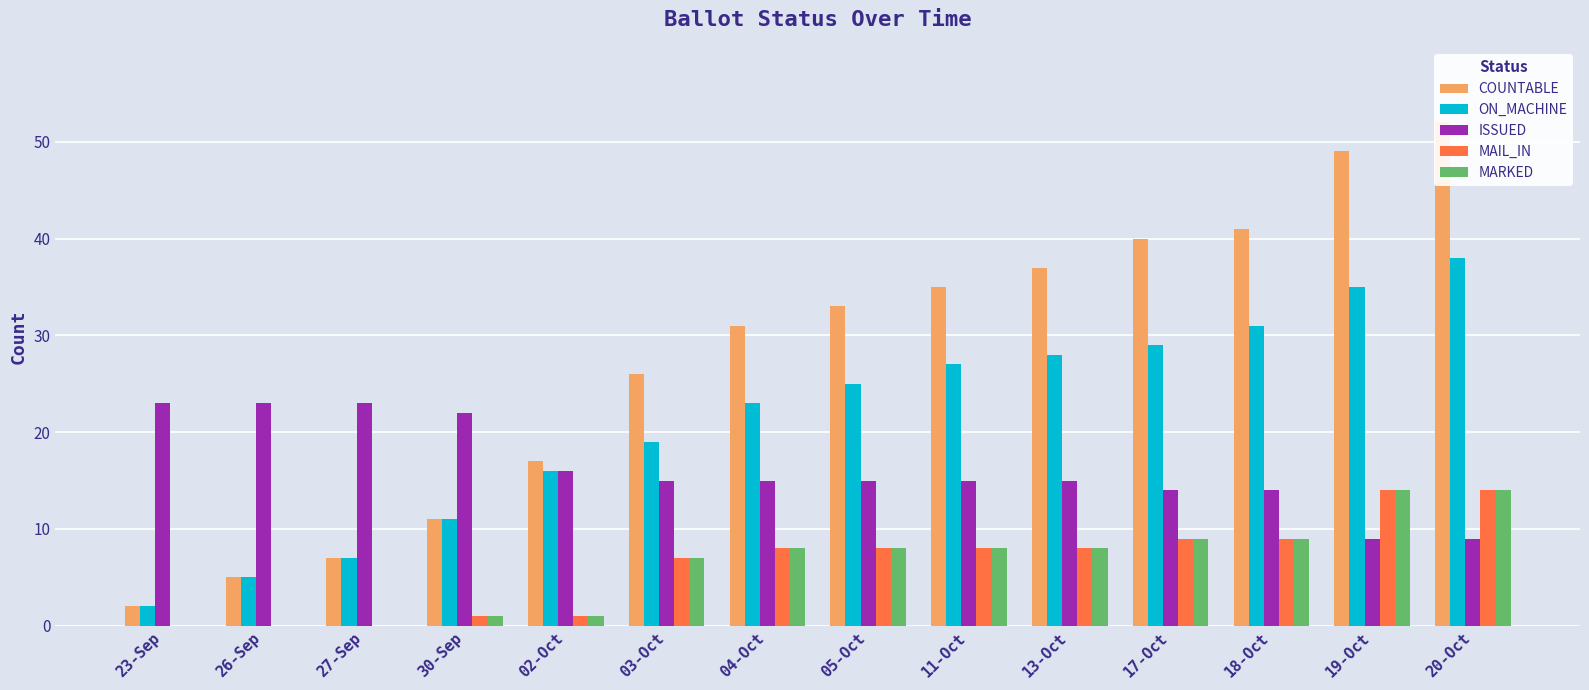

What is the total value across all series at 13-Oct?

96